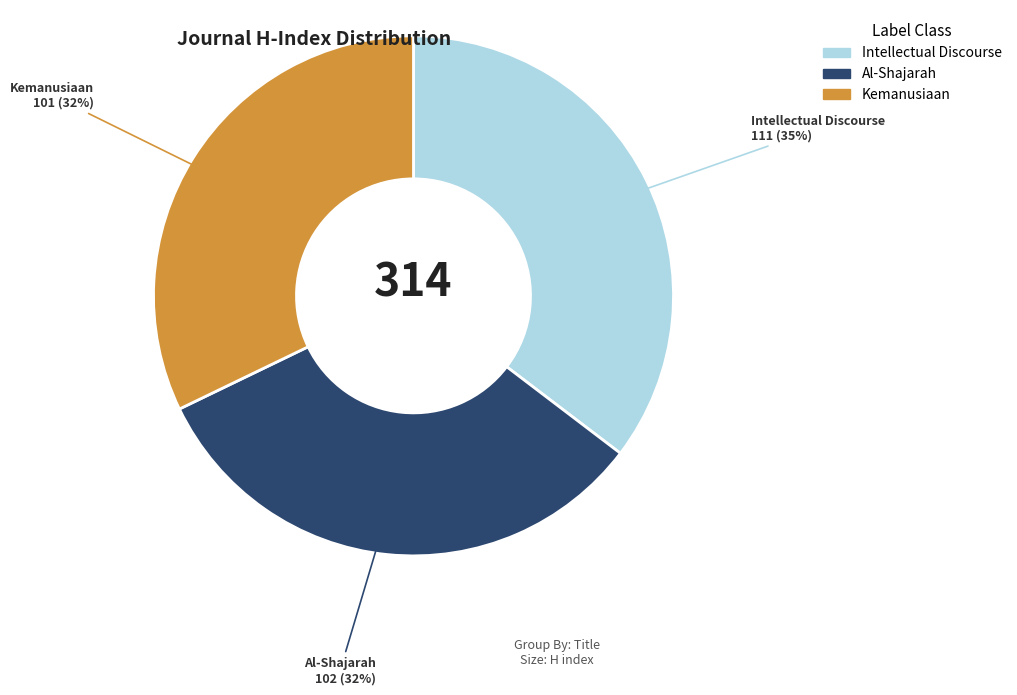

Between Kemanusiaan and Intellectual Discourse, which is larger?

Intellectual Discourse